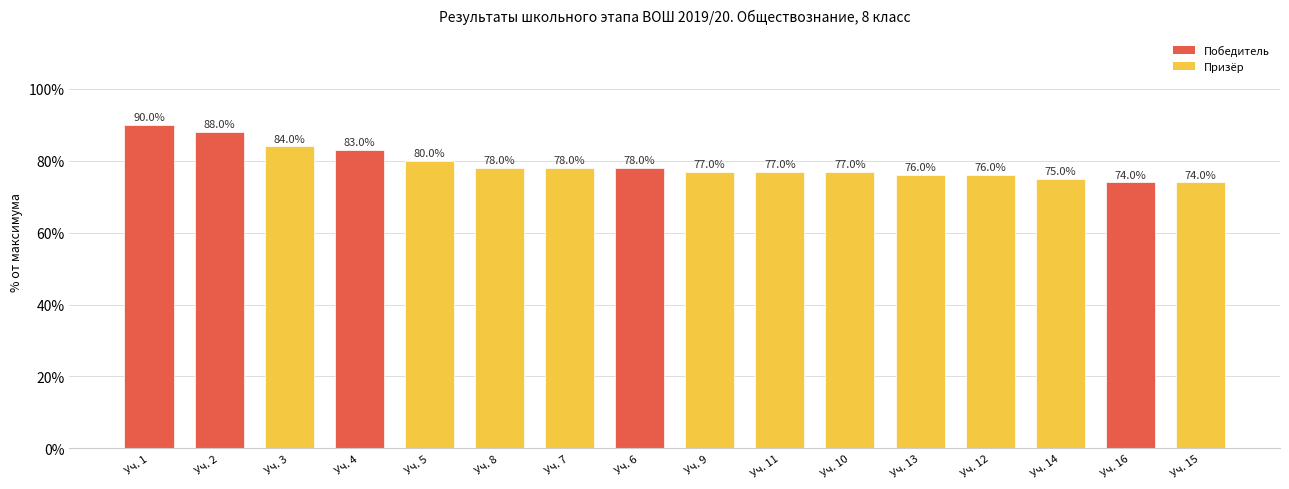

Is it true that the value at Уч. 5 is 80?

True